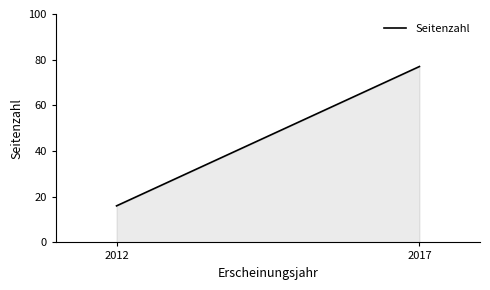

Reading right to left, extract all data points from this chart.

77	16